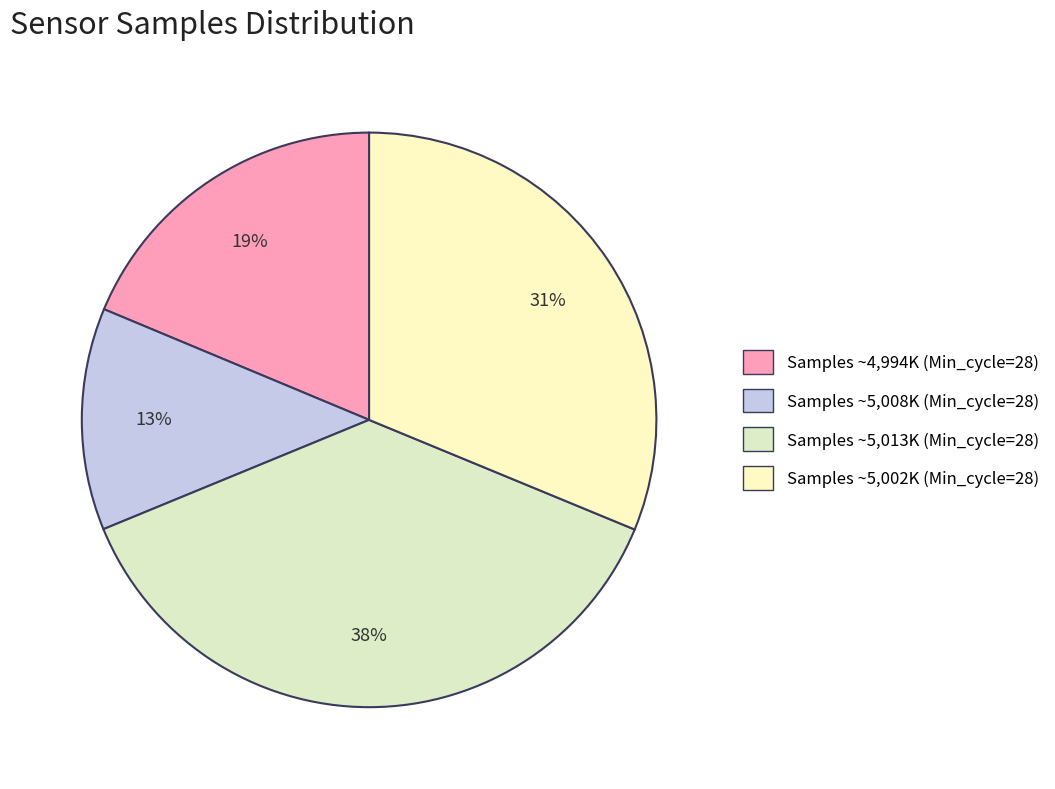

How many segments does this pie chart have?

4